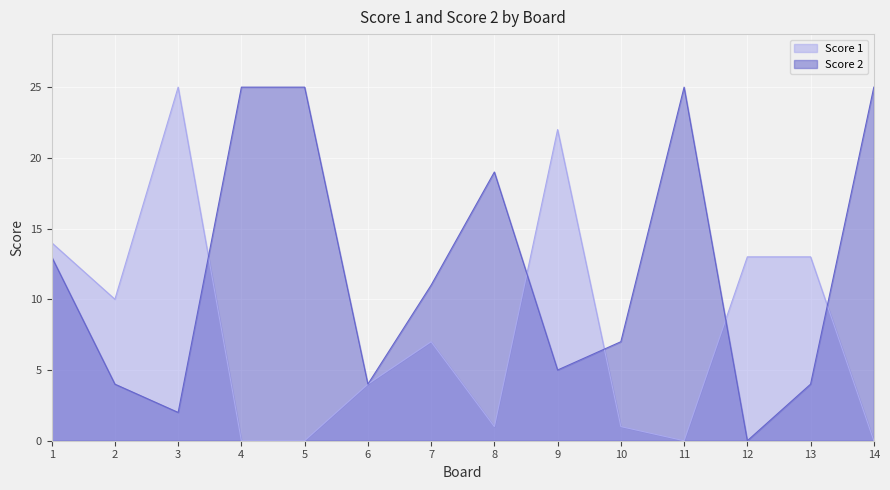

What is the maximum value for Score 1?

25